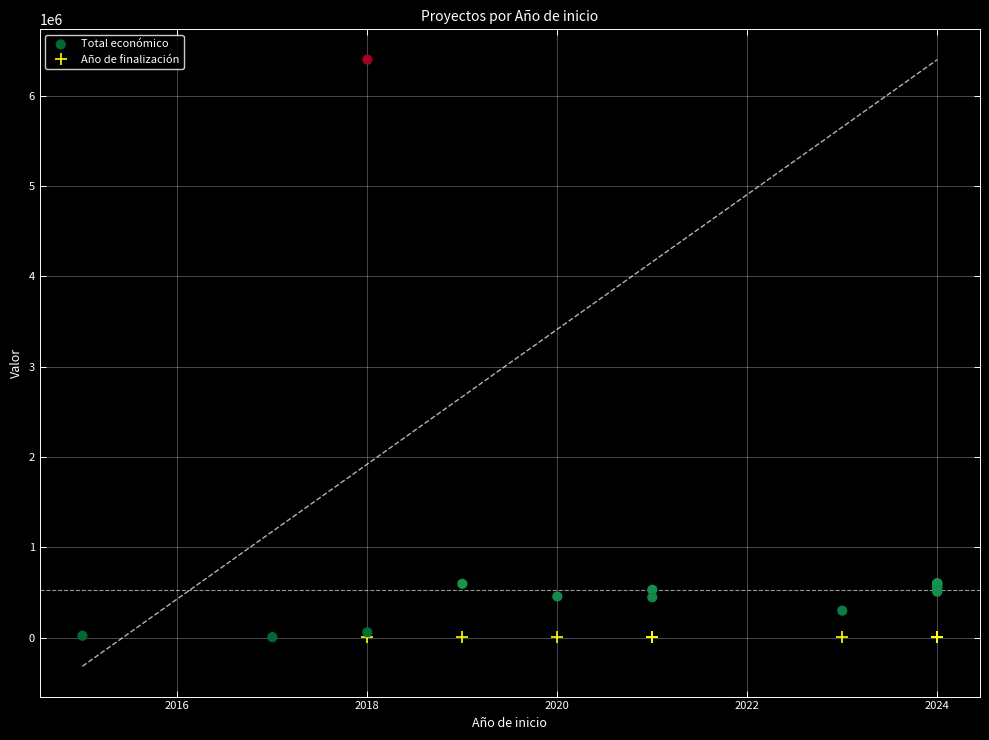

Approximately how many times larger is the value at 2024 compared to 2024?

1.2